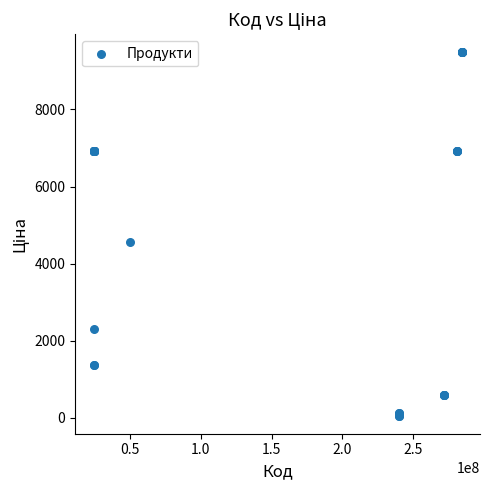

What Y value in the scatter plot is closest to 4768?

4561.9